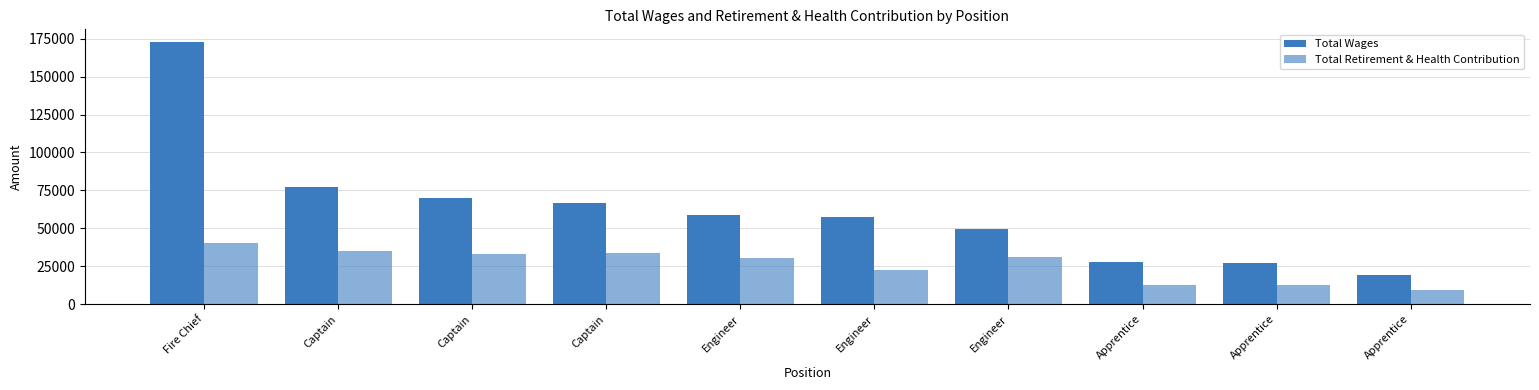

Count the number of categories in the chart.

10